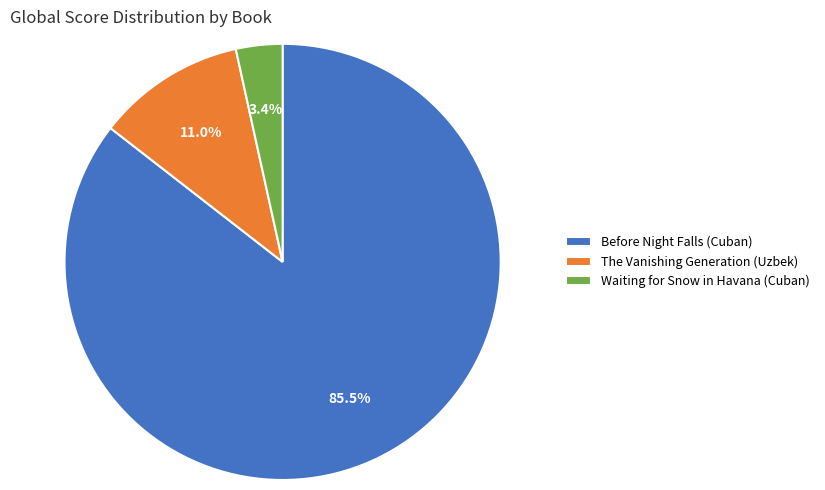

To the nearest percent, what is the combined percentage of The Vanishing Generation (Uzbek) and Waiting for Snow in Havana (Cuban)?

14%